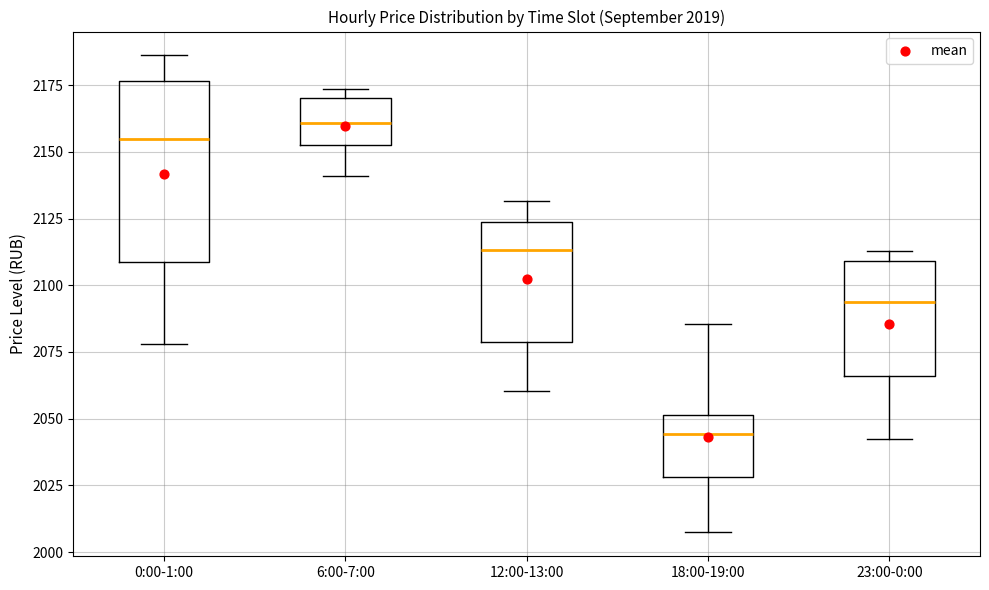

Which box has the lowest median line?

18:00-19:00